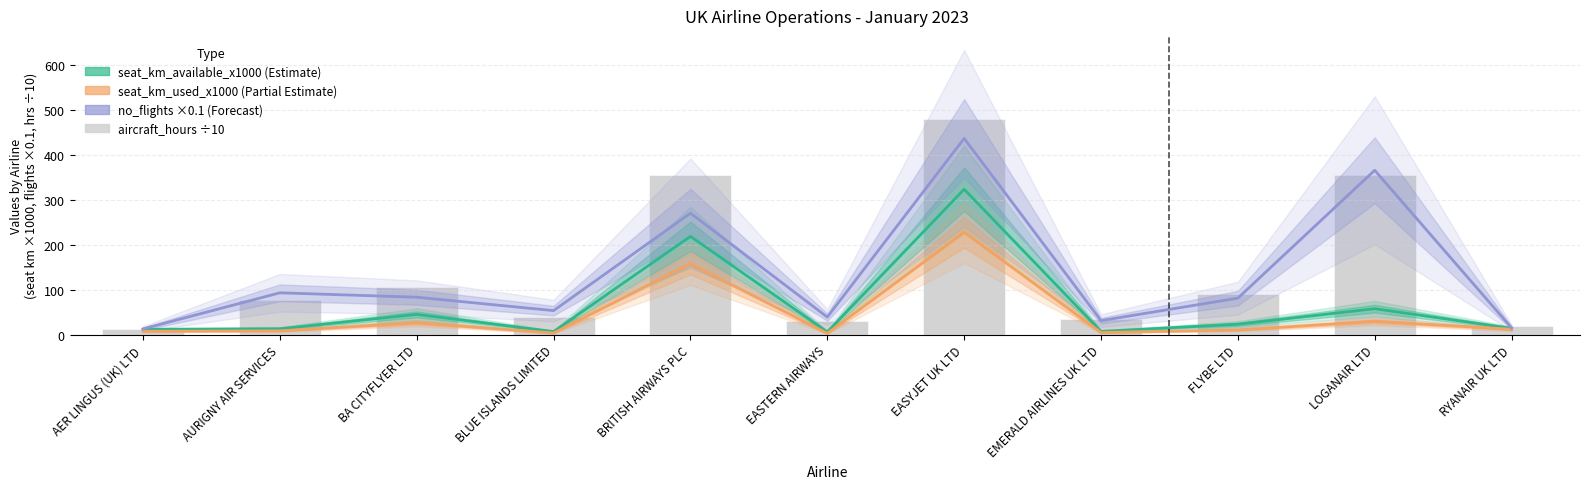

The seat_km_available_x1000 series shows 6.8 at BLUE ISLANDS LIMITED. True or false?

True